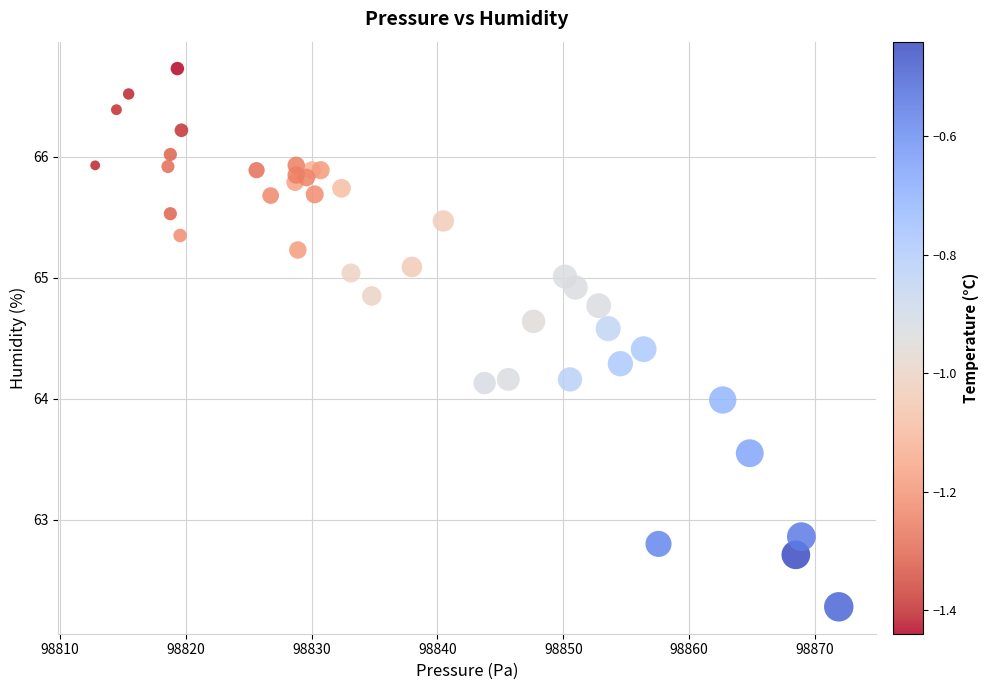

What is the range of X values (max minus min)?

59.1